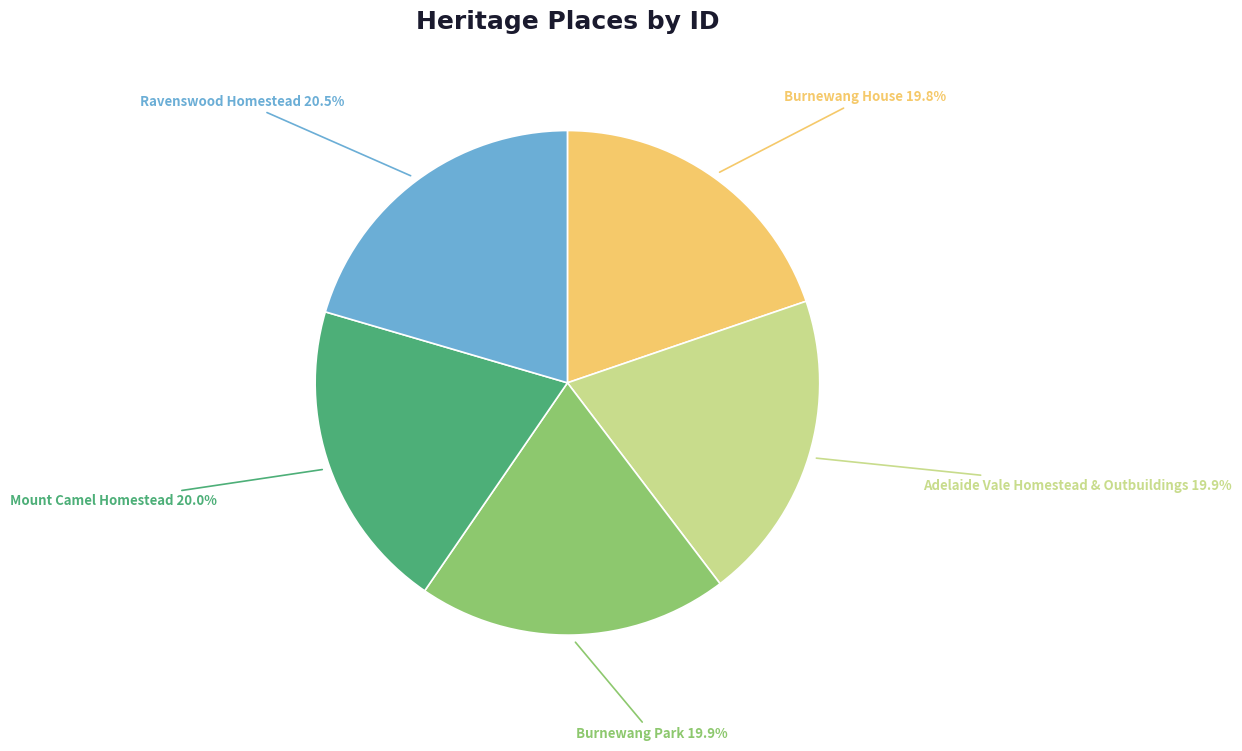

To the nearest percent, what is the difference between the largest and smallest slice percentages?

1%